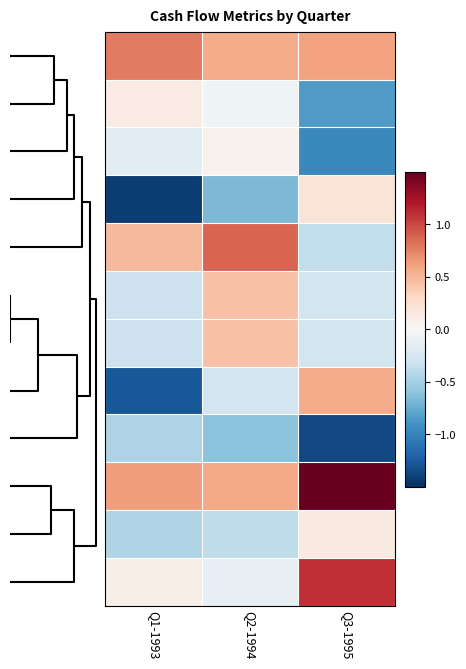

How many categories are shown in the chart?

3